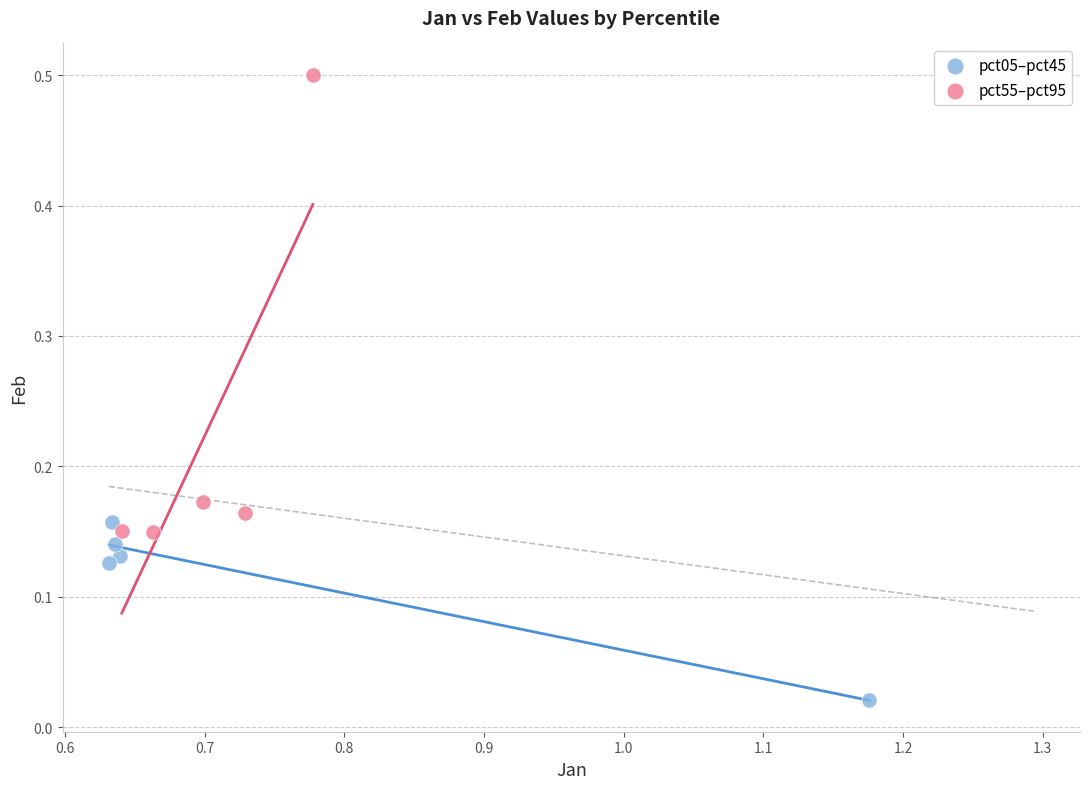

Which series has the widest spread of Y values?

pct55–pct95